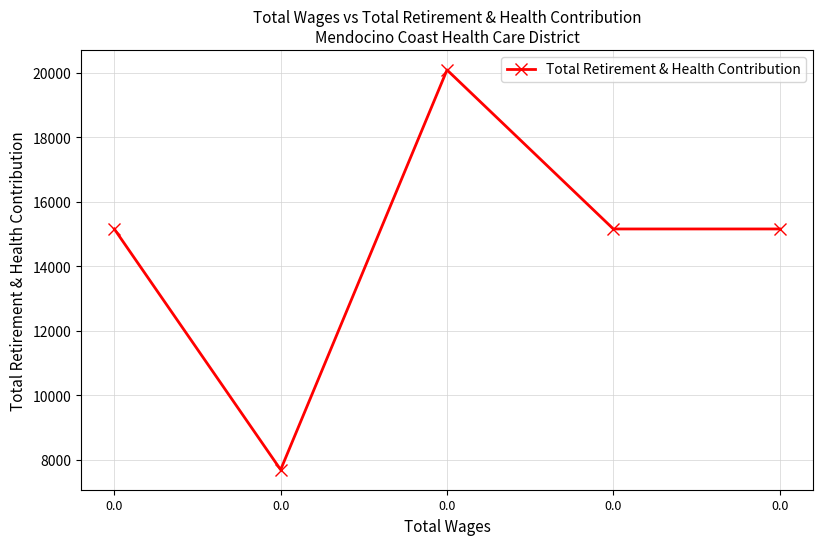

True or false: there are more than 1 points higher than both neighbors.

False